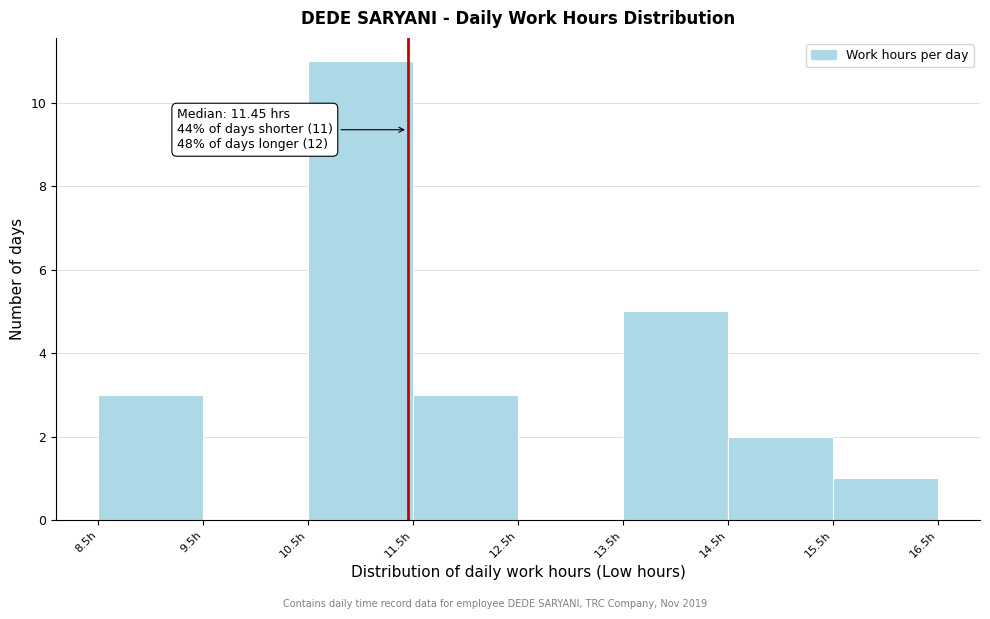

Over which range of the x-axis is the bar tallest?

10.5 to 11.5